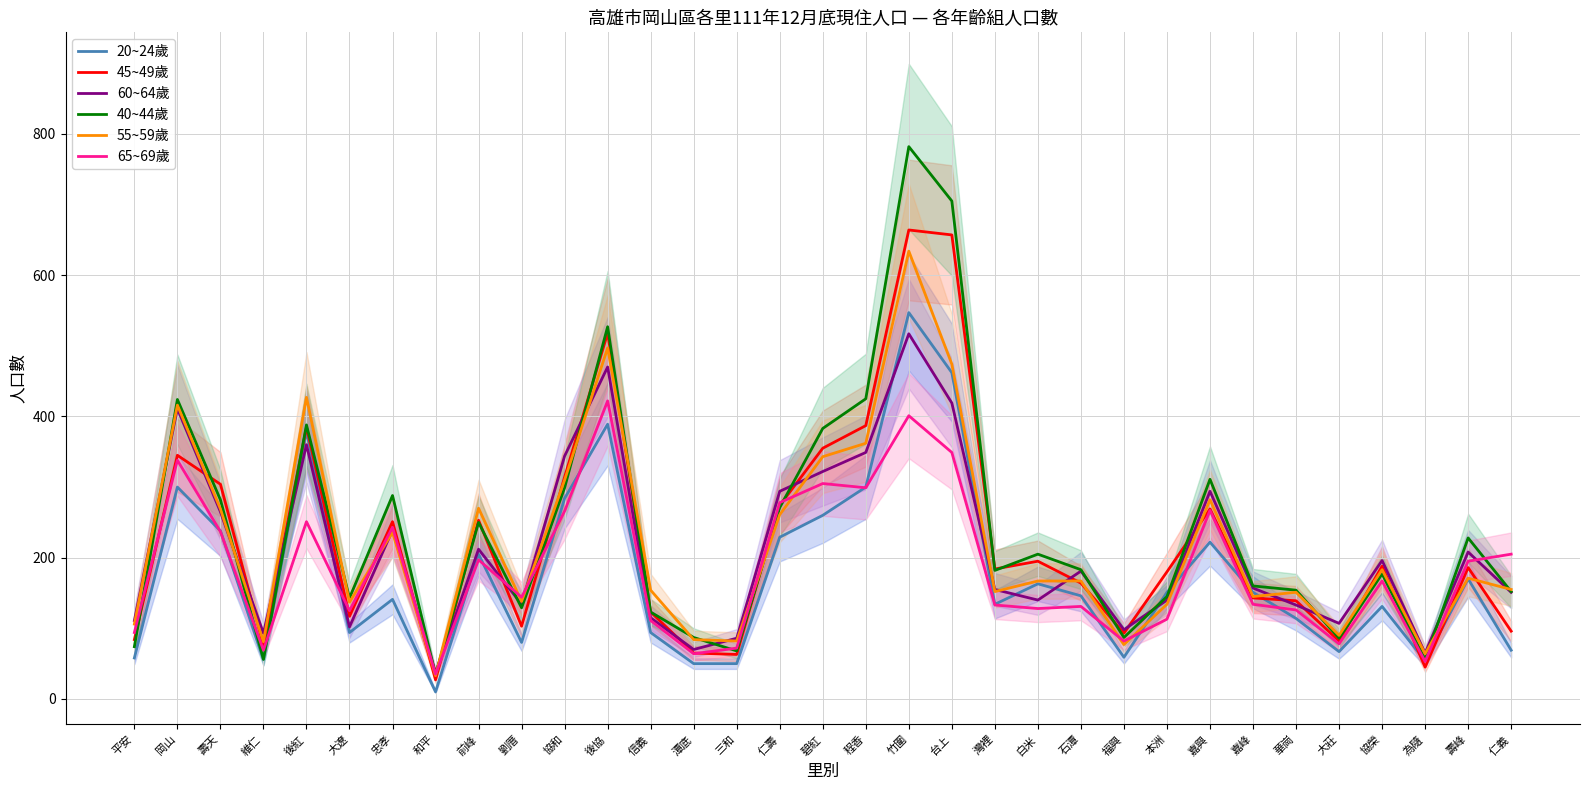

True or false: 40~44歲 and 45~49歲 intersect in this chart.

True